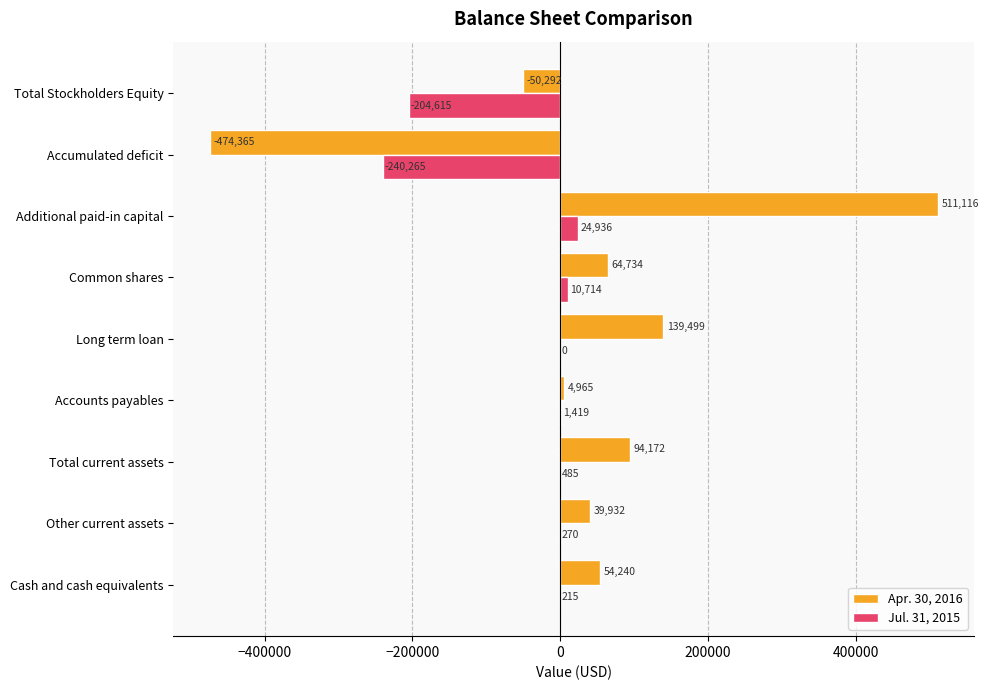

The Jul. 31, 2015 series shows 0 at Long term loan. True or false?

True